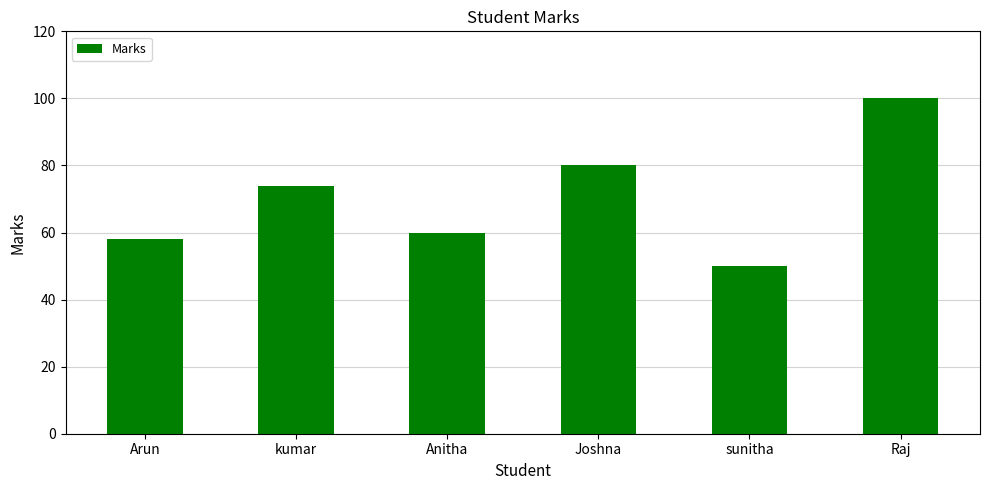

Does the chart contain stacked bars?

No